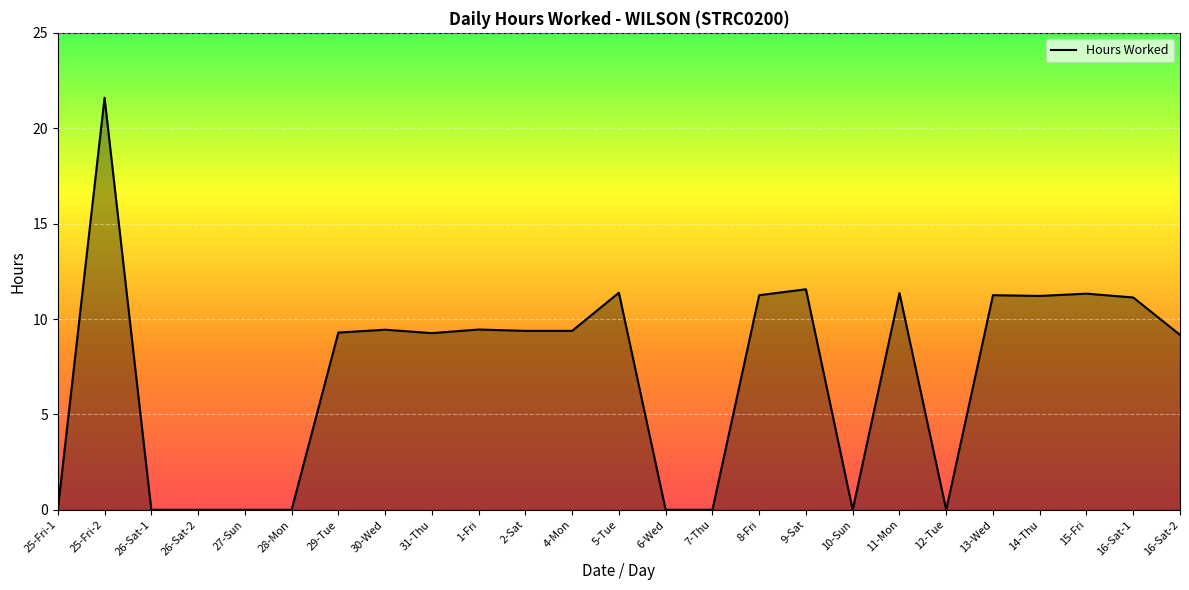

Where does the data first go above 9?

25-Fri-2